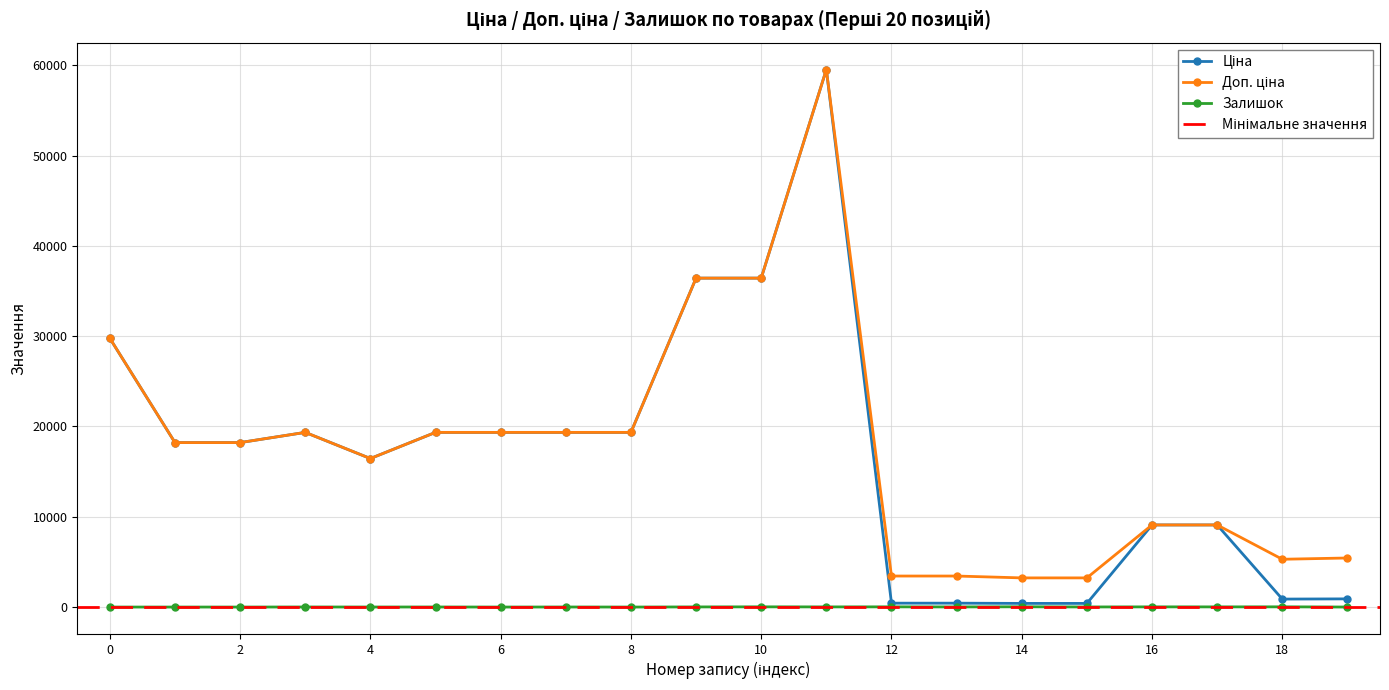

How many interior local peaks does the Ціна series have?

2